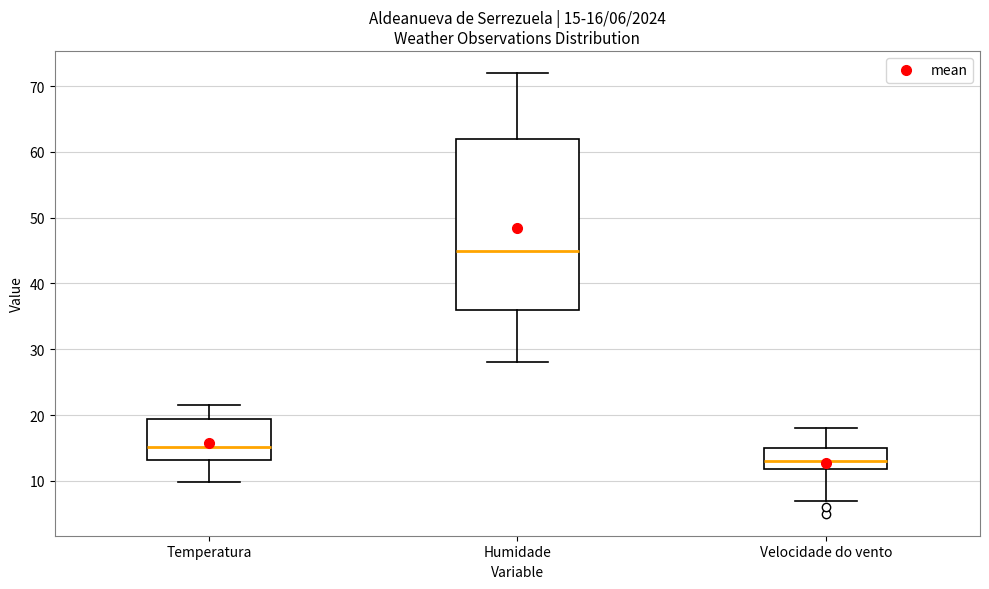

Comparing the boxes themselves (not the whiskers), which one is the tallest?

Humidade